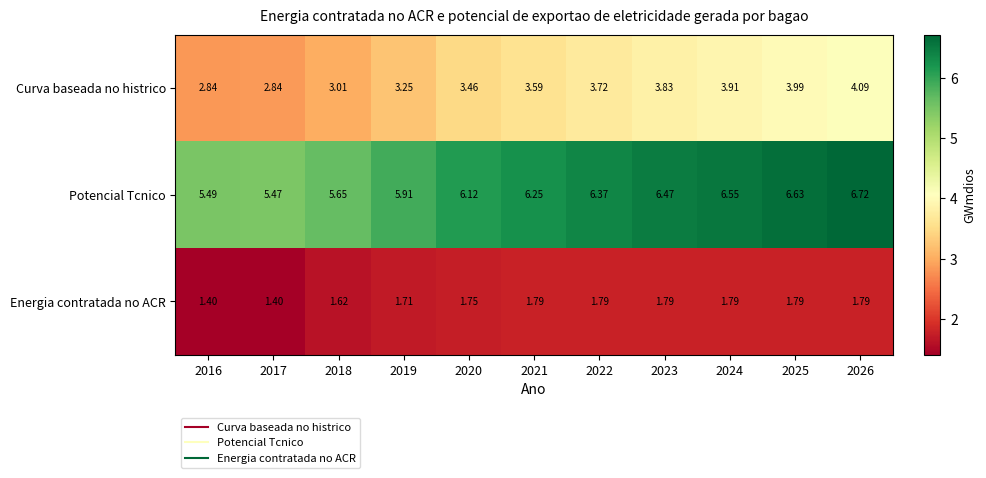

Which series has the largest total across all categories?

Potencial Tcnico